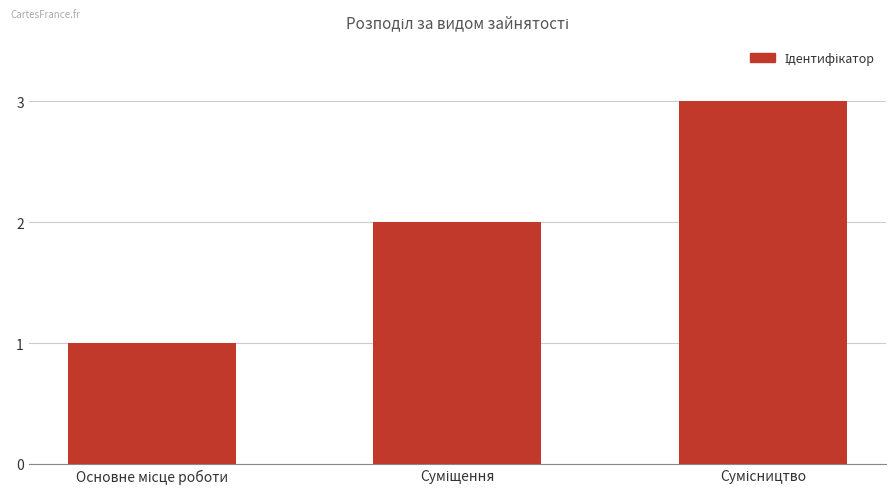

What is the sum of all values?

6